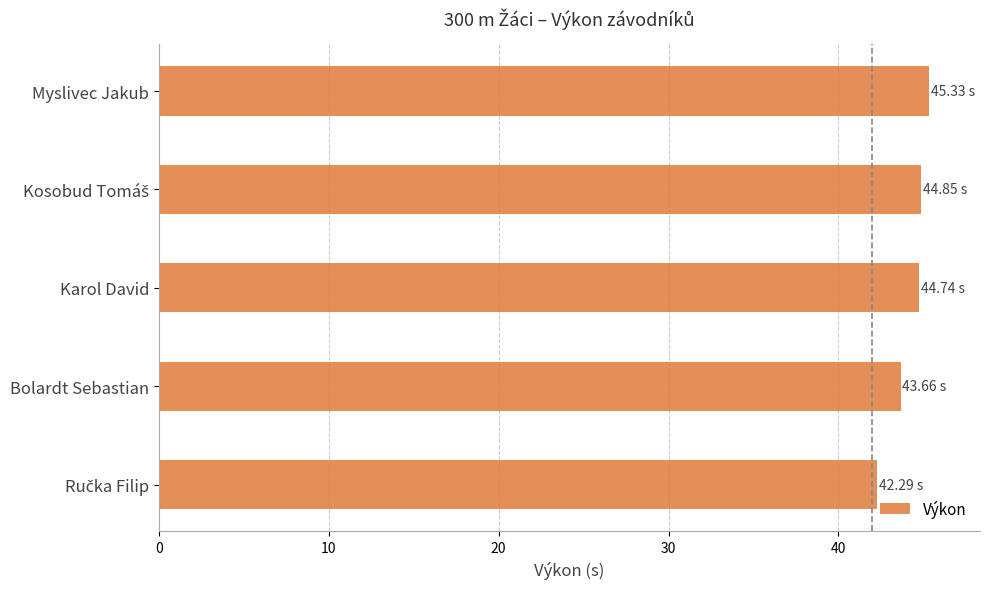

What is the difference between the maximum and minimum values?

3.0